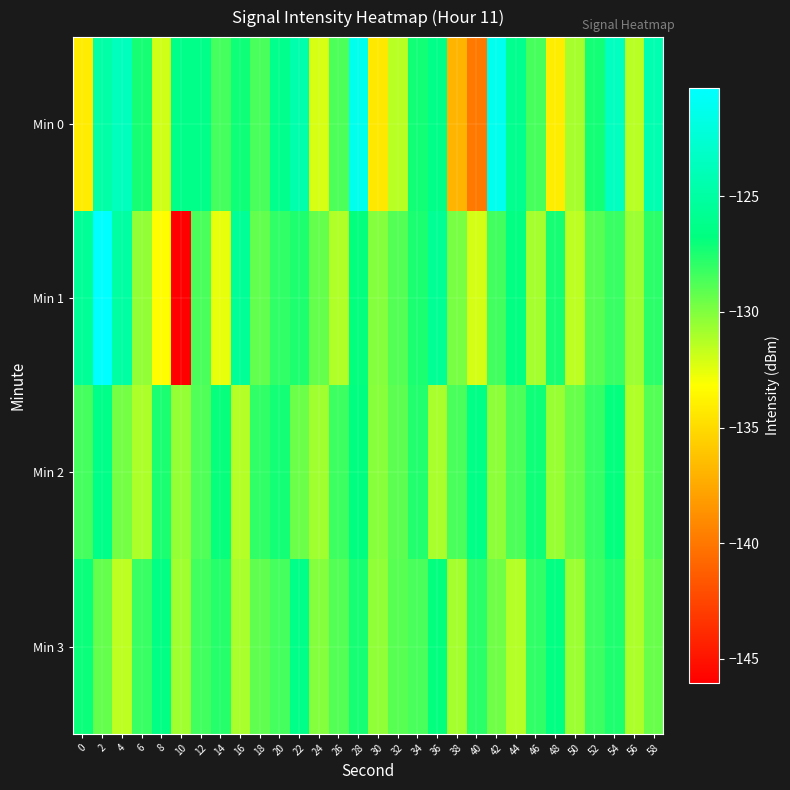

Reading left to right, transcribe all the data shown in this chart.

Min 0: 0=-134.1	2=-124.8	4=-123.6	6=-127.3	8=-132.0	10=-126.2	12=-126.3	14=-128.5	16=-127.1	18=-128.6	20=-126.1	22=-124.5	24=-132.2	26=-128.7	28=-121.3	30=-134.3	32=-131.4	34=-127.2	36=-126.3	38=-136.9	40=-139.9	42=-121.2	44=-126.0	46=-128.5	48=-134.1	50=-130.9	52=-127.2	54=-123.5	56=-131.4	58=-124.3
Min 1: 0=-125.6	2=-120.3	4=-125.0	6=-130.4	8=-133.2	10=-146.0	12=-128.6	14=-132.6	16=-125.6	18=-129.2	20=-128.0	22=-127.5	24=-129.3	26=-131.2	28=-126.8	30=-130.1	32=-128.9	34=-127.4	36=-125.7	38=-129.8	40=-132.1	42=-128.4	44=-126.6	46=-130.9	48=-127.3	50=-131.5	52=-129.0	54=-128.2	56=-130.7	58=-127.8
Min 2: 0=-128.5	2=-126.3	4=-129.7	6=-131.1	8=-127.4	10=-130.5	12=-128.8	14=-126.9	16=-131.3	18=-128.0	20=-127.2	22=-129.5	24=-130.8	26=-128.3	28=-126.7	30=-130.2	32=-129.1	34=-127.6	36=-131.0	38=-128.6	40=-126.4	42=-130.3	44=-128.7	46=-127.1	48=-130.6	50=-129.4	52=-128.1	54=-126.8	56=-131.2	58=-128.9
Min 3: 0=-127.0	2=-129.3	4=-131.5	6=-128.2	8=-126.5	10=-130.8	12=-128.4	14=-127.7	16=-131.0	18=-129.2	20=-128.5	22=-126.3	24=-130.1	26=-128.9	28=-127.3	30=-130.4	32=-129.0	34=-128.6	36=-126.8	38=-130.9	40=-127.8	42=-129.6	44=-131.3	46=-128.0	48=-126.6	50=-130.7	52=-128.3	54=-127.5	56=-131.1	58=-129.4